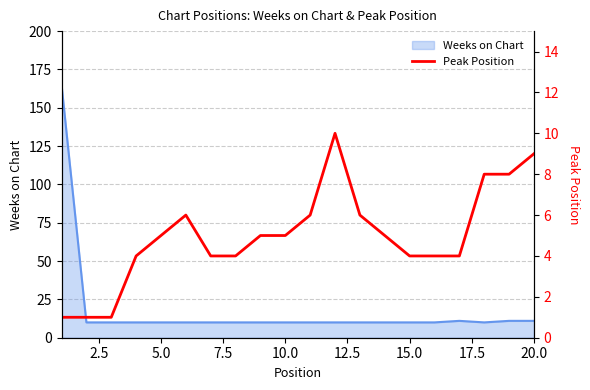

What is the highest value of the Weeks on Chart series?

165